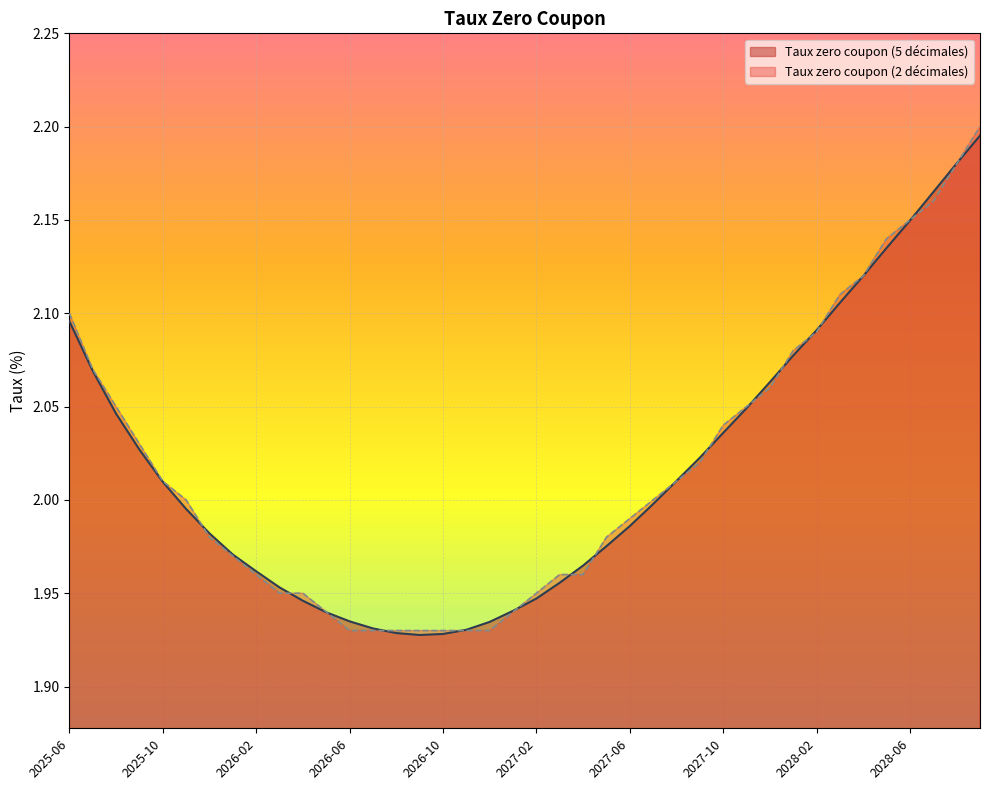

Which series ends up on top after the final intersection of Taux zero coupon (2 décimales) and Taux zero coupon (5 décimales)?

Taux zero coupon (2 décimales)